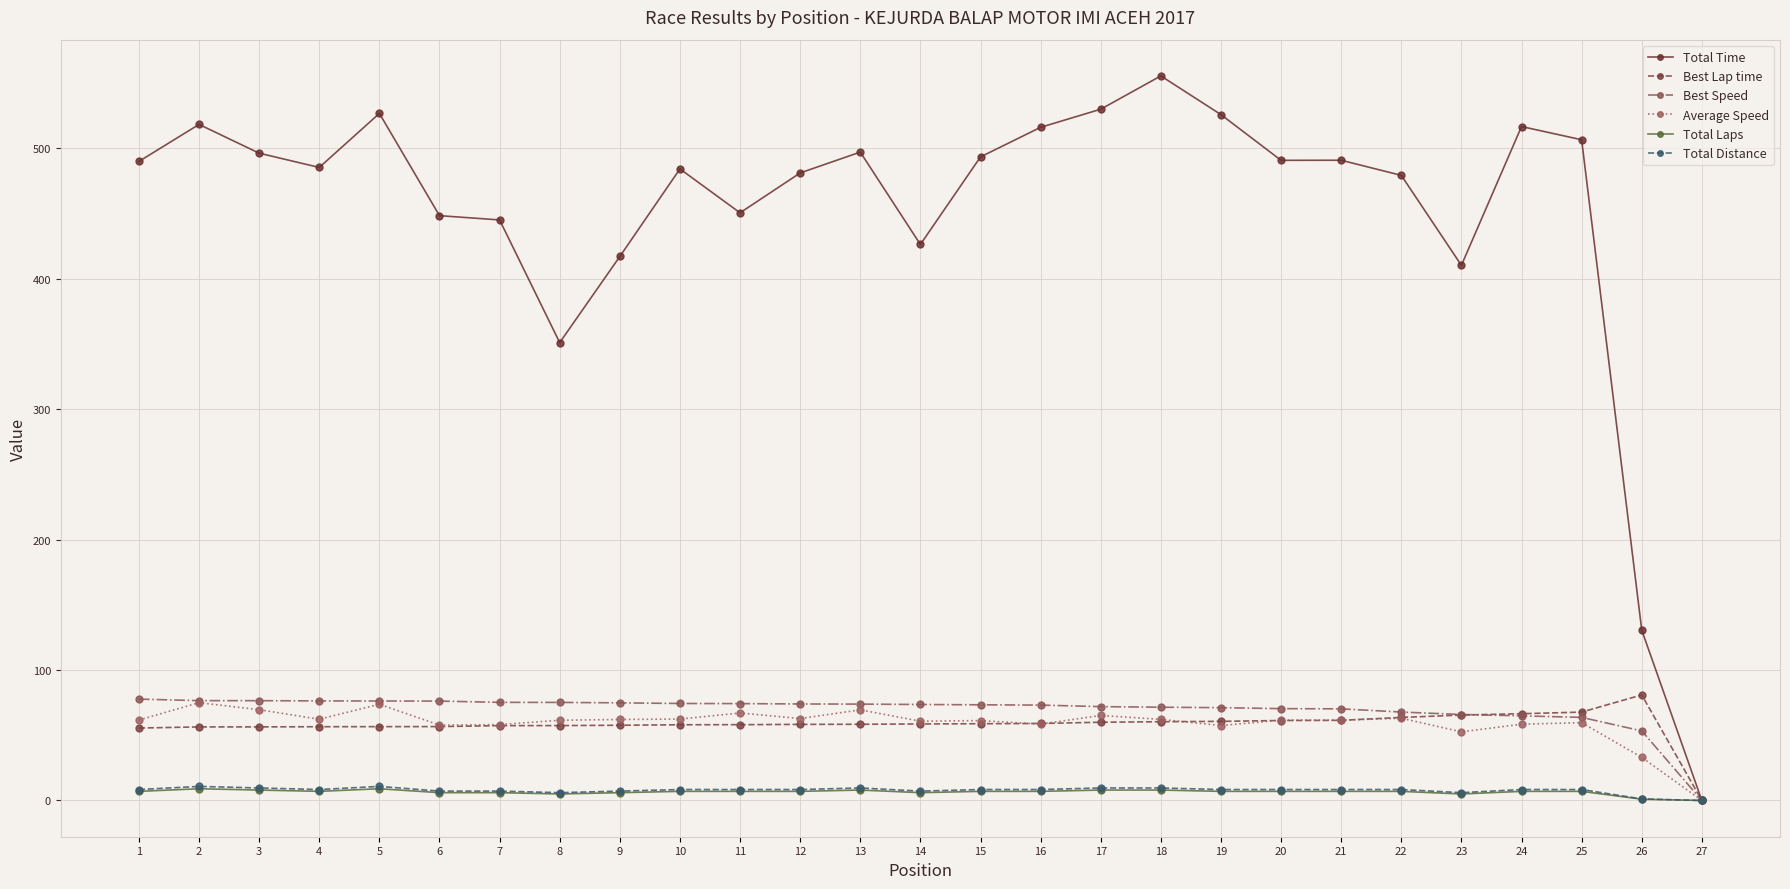

Which series has the largest total across all categories?

Total Time